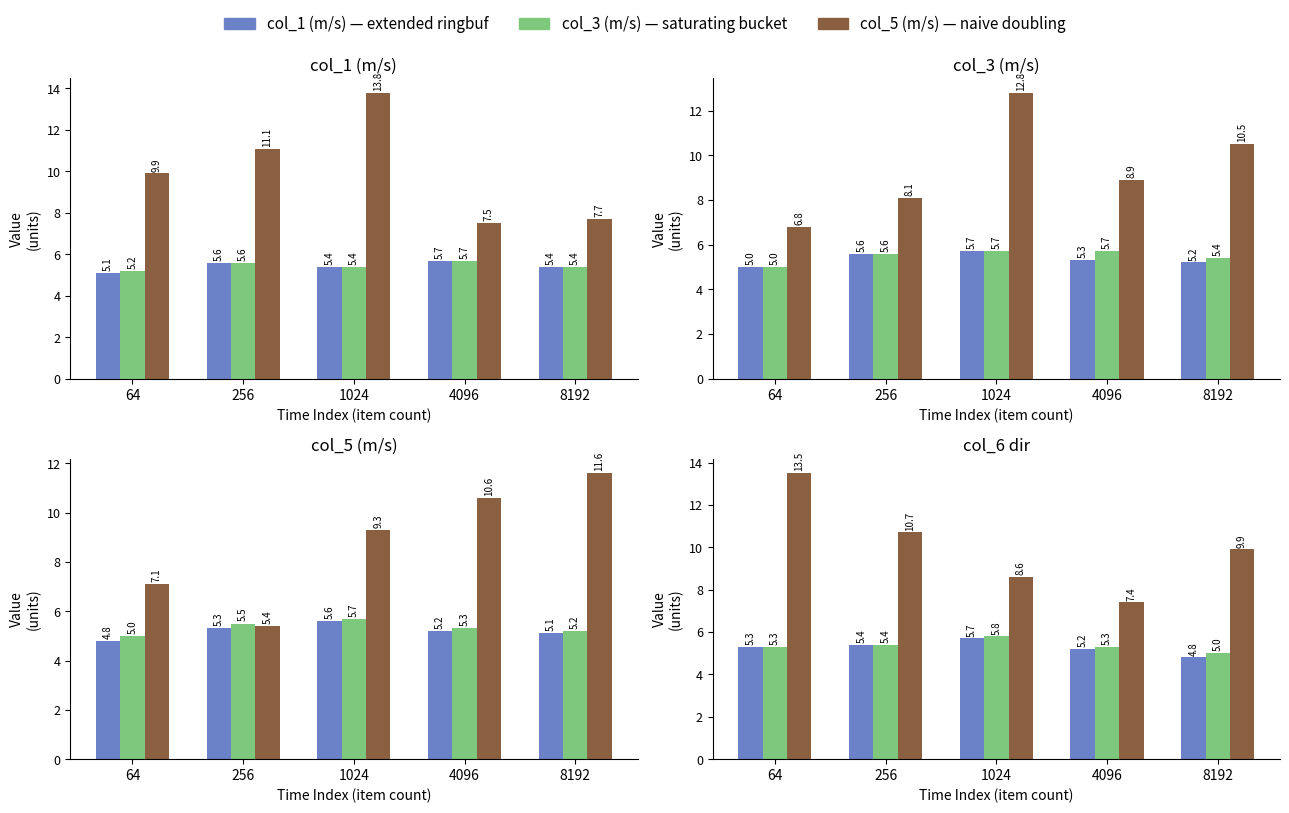

The value of col_5 (m/s) at 1024 is 8.6. True or false?

True